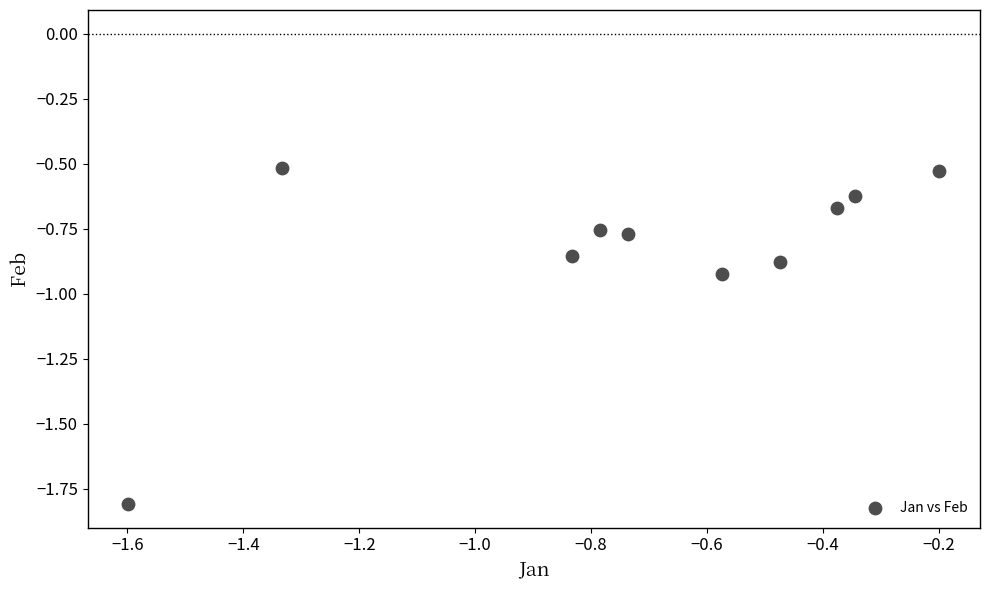

What is the range of Y values (max minus min)?

1.3